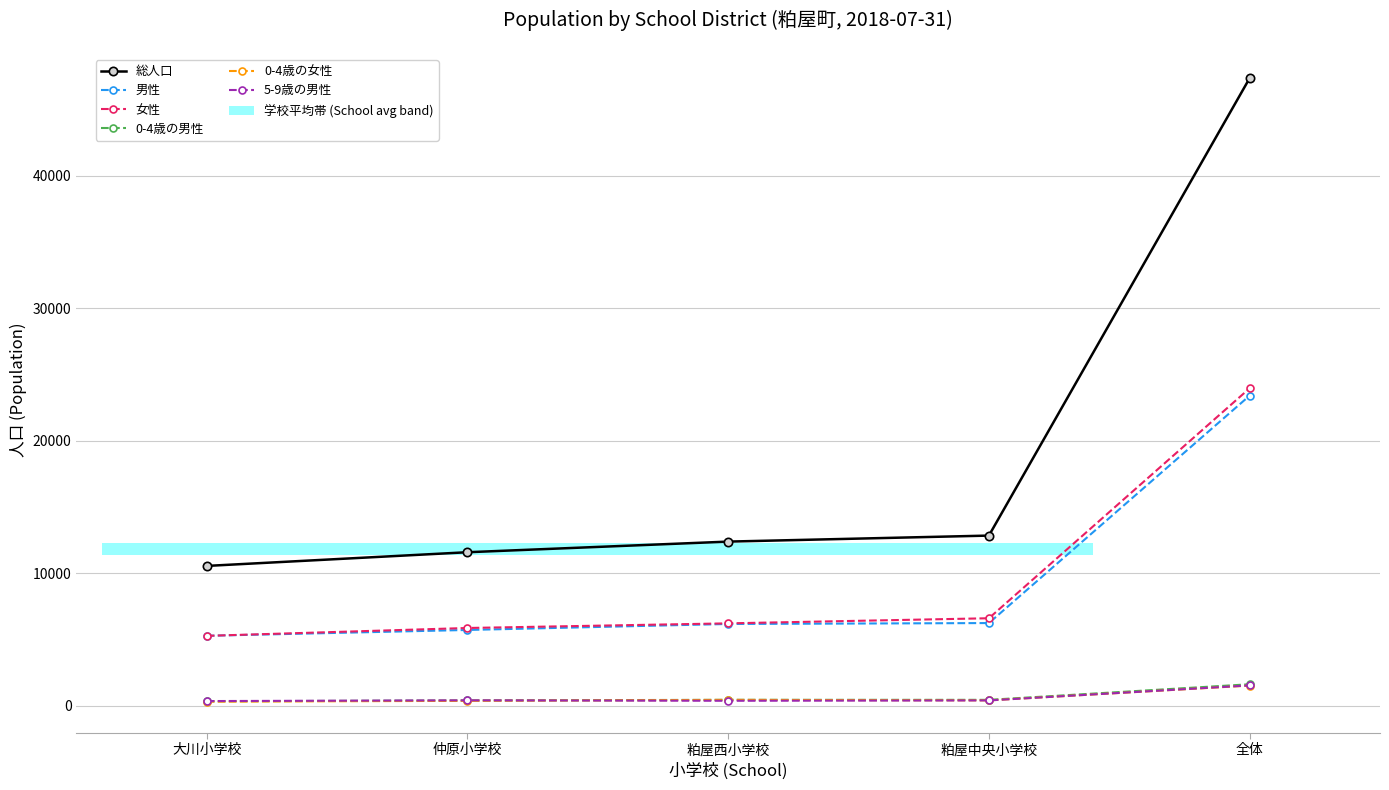

At which category is the sum across all series the highest?

全体